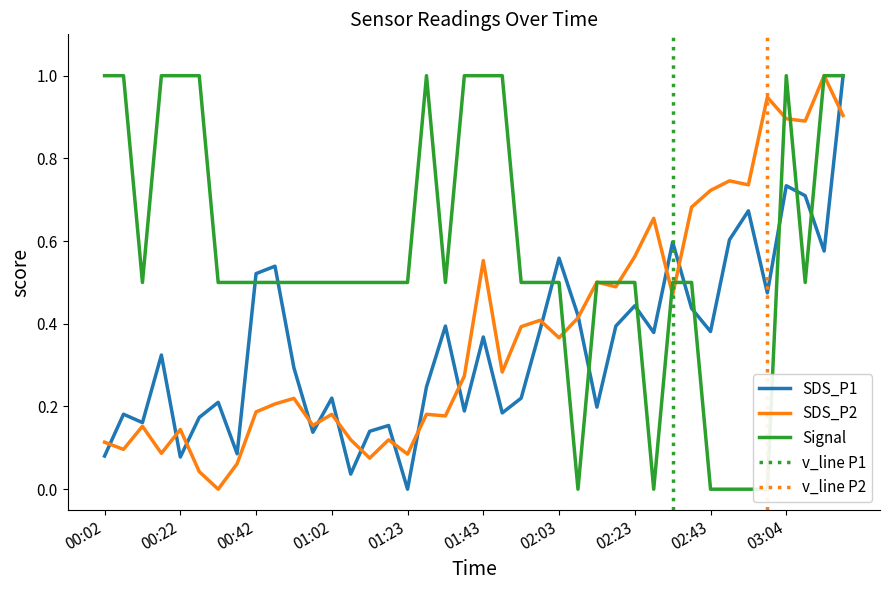

True or false: SDS_P2 has a value of 0.4 at 02:03.

True